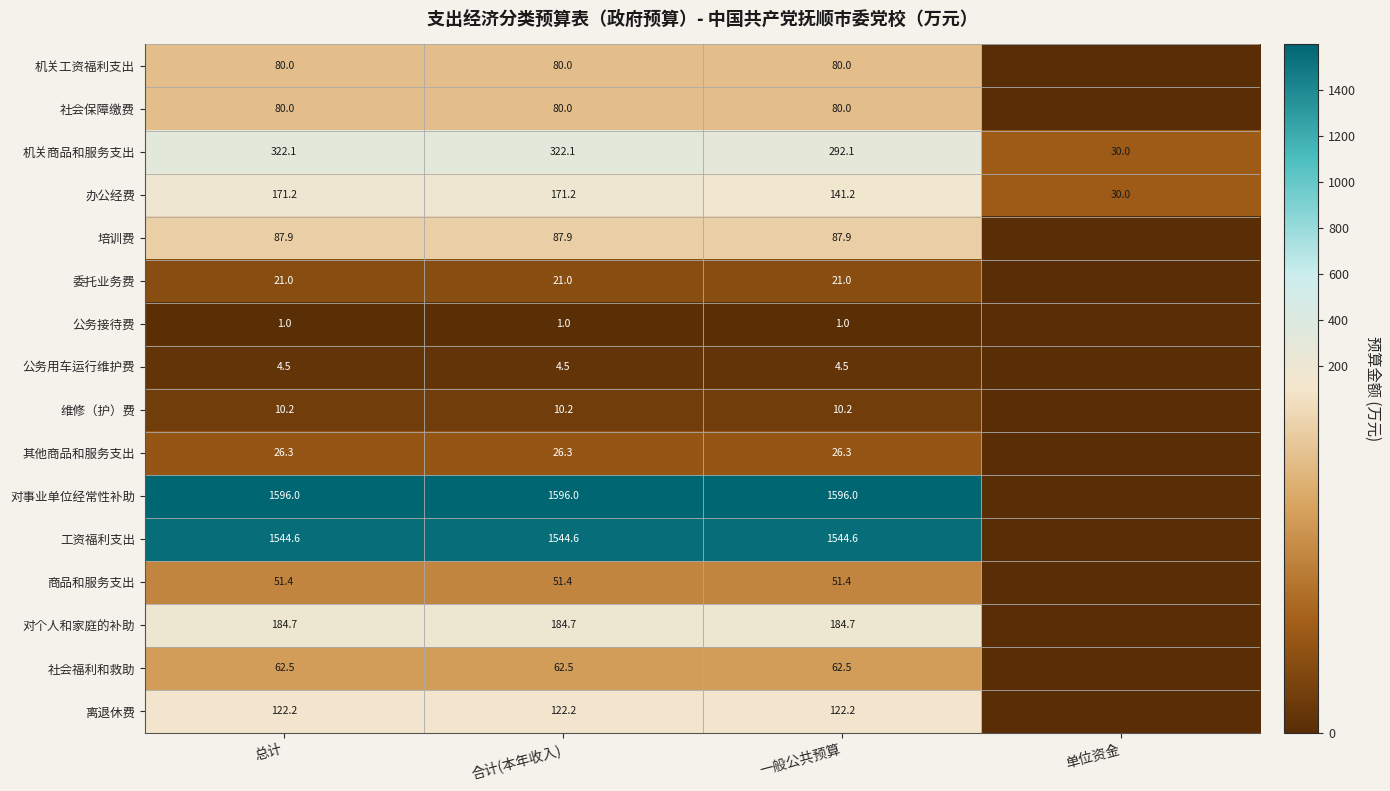

What is the sum of the 维修（护）费 values at 合计(本年收入) and 总计?

20.4